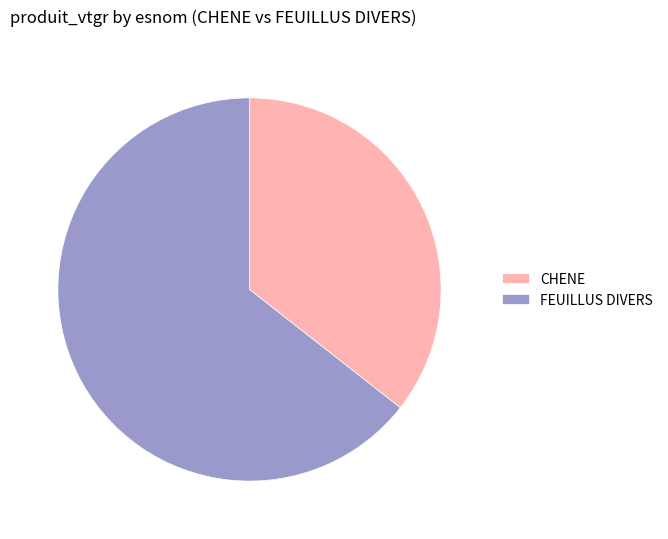

True or false: FEUILLUS DIVERS accounts for 64% of the total.

True